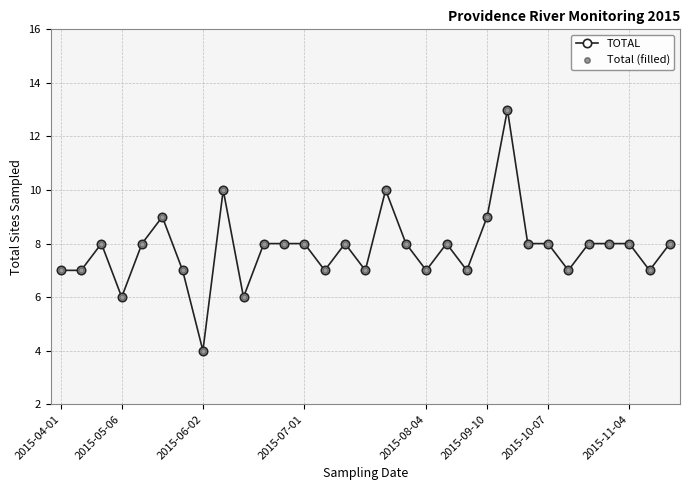

Does the chart have visible grid lines?

Yes